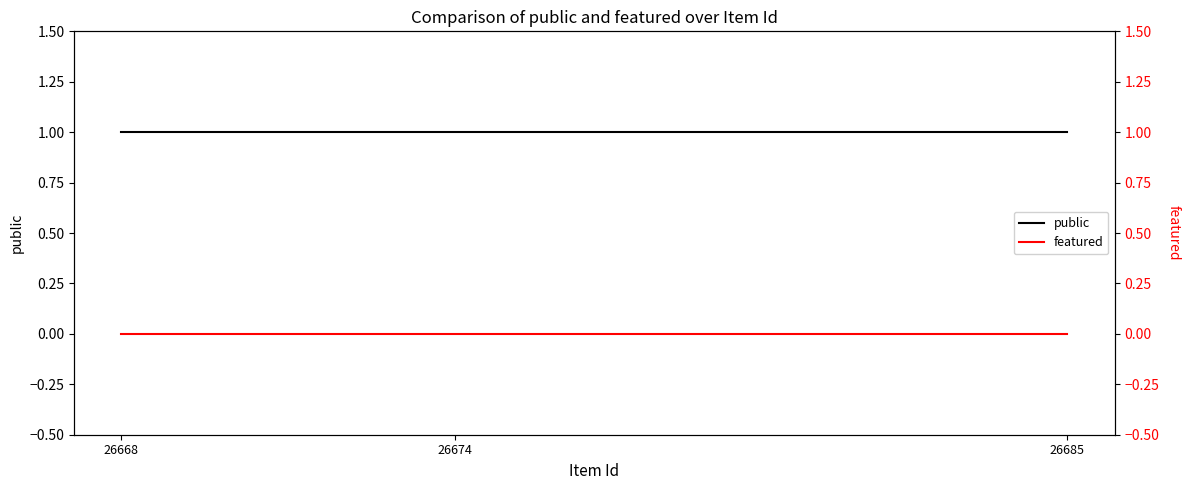

Is it true that public equals 0 at 26668?

False